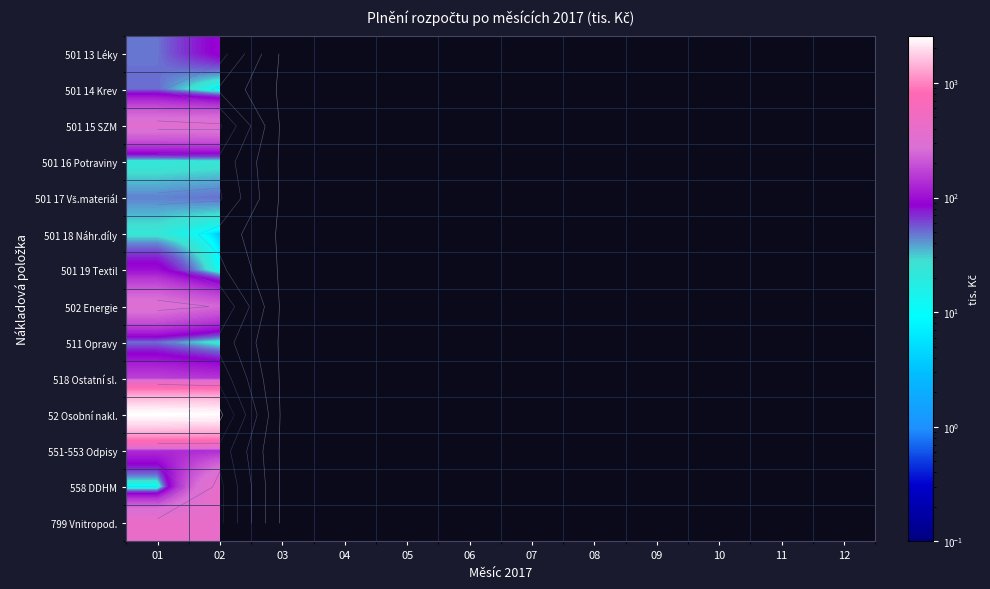

Between 11 and 05, which is larger?

05